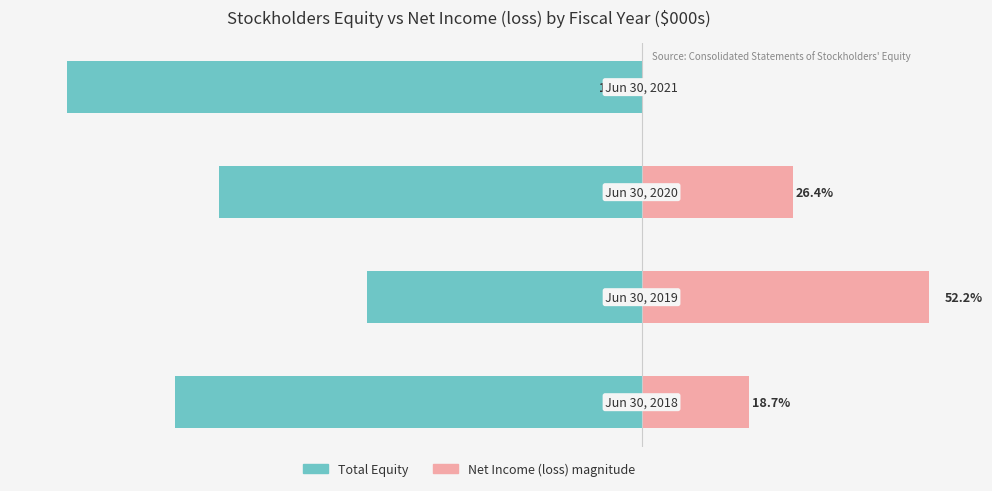

Reading left to right, list all the values displayed in this chart.

Total Equity: 0=-81.3	1=-47.8	2=-73.6	3=-100.0
Net Income (loss) magnitude: 0=18.7	1=52.2	2=26.4	3=0.0